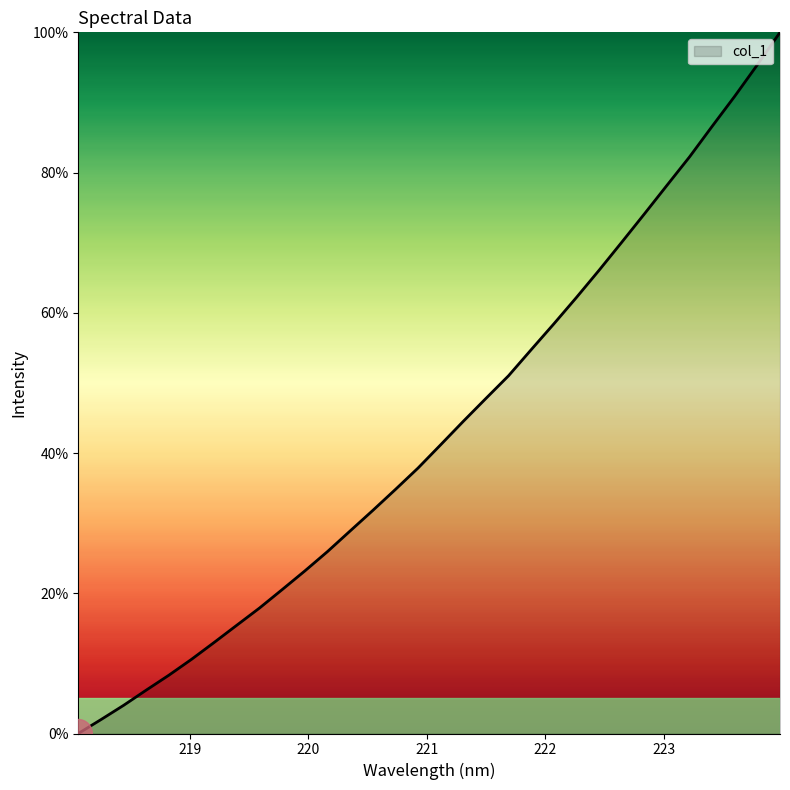

What is the greatest value displayed?

100.0